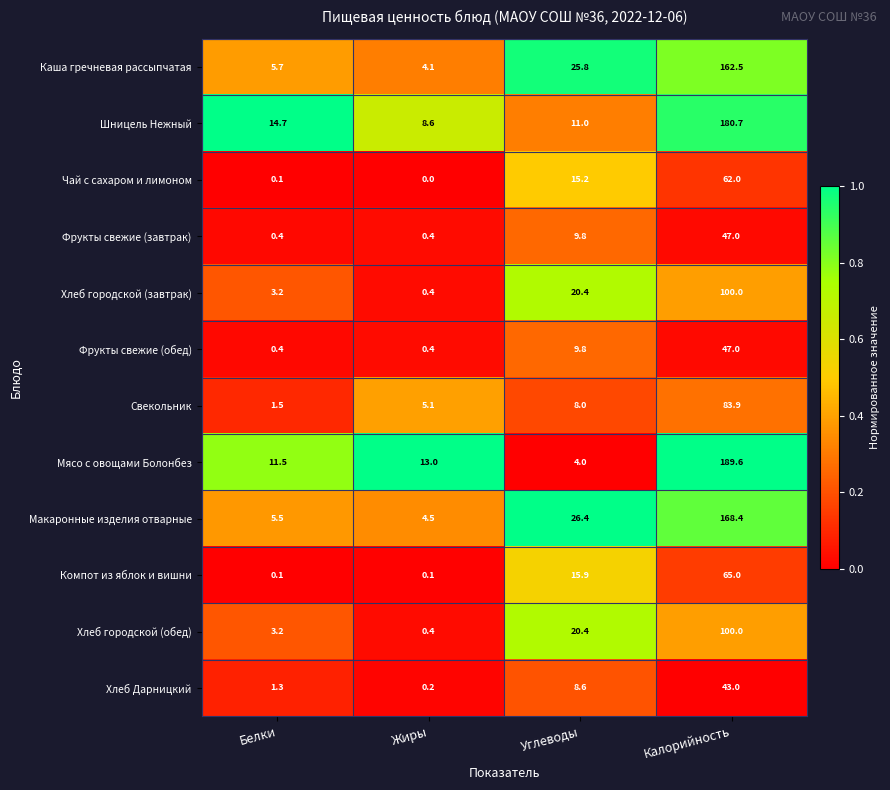

List the labels in order of Чай с сахаром и лимоном value, smallest first.

Жиры, Белки, Углеводы, Калорийность